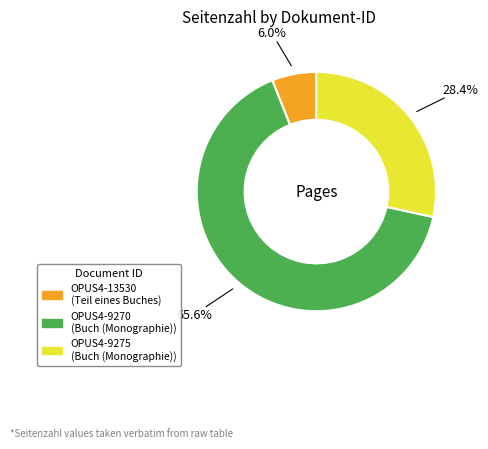

What is the ratio of the value at OPUS4-9275 to the value at OPUS4-13530?

4.7